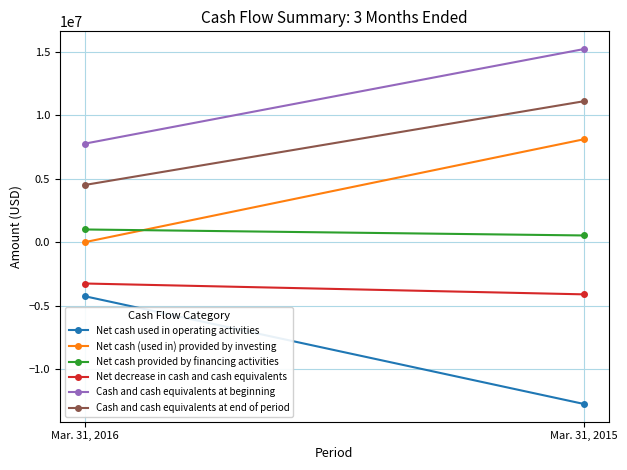

What is the smallest value displayed?

-12734000